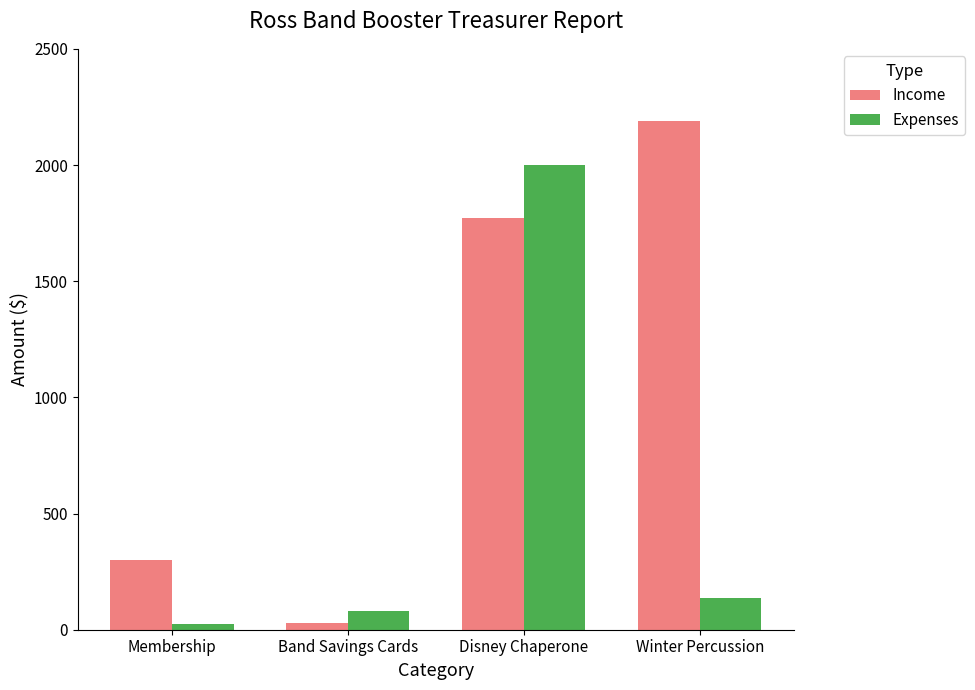

What position from the right is Membership?

4